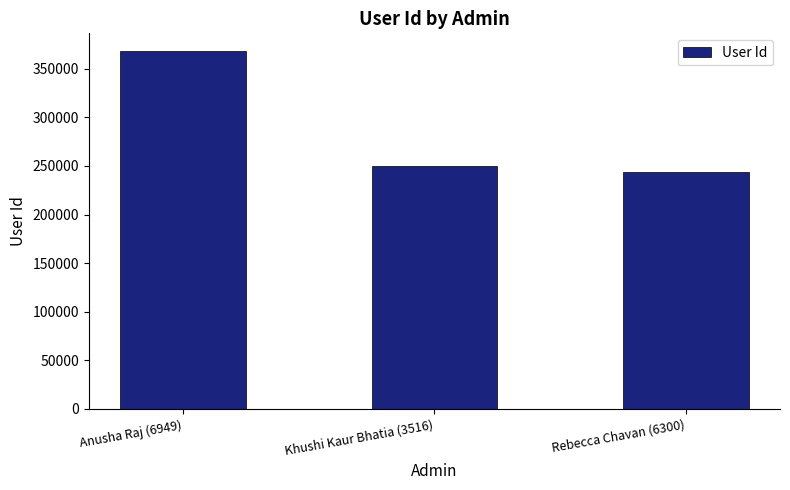

Reading right to left, extract all data points from this chart.

Rebecca Chavan (6300)=243521	Khushi Kaur Bhatia (3516)=249639	Anusha Raj (6949)=368094